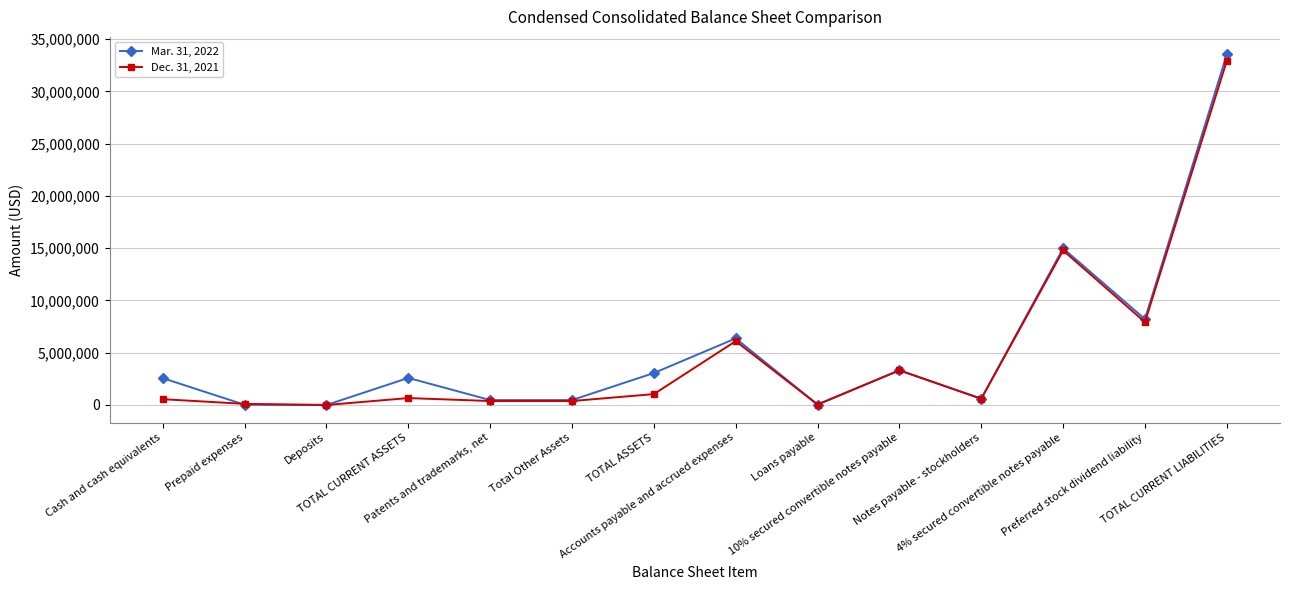

What is the value of the Dec. 31, 2021 point at the 2nd from the left?

108131